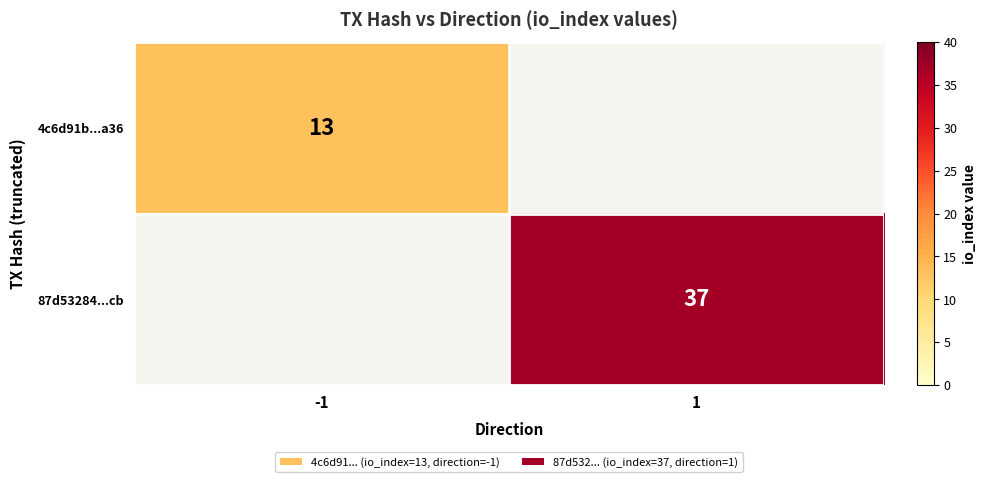

The 87d53284...cb series shows 37 at 1. True or false?

True